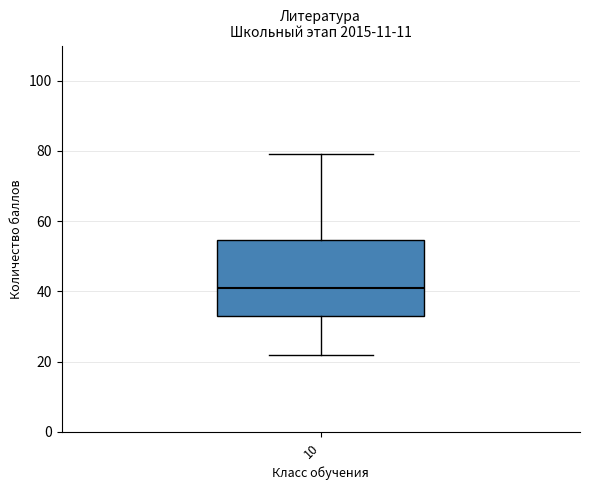

Read this box plot against the y-axis: the position of the median line, the range covered by the box, and the ends of both whiskers. The values are not printed on the chart, so give them approximately, as read against the axis.

median 42, box 34 to 54, whiskers 22 to 80